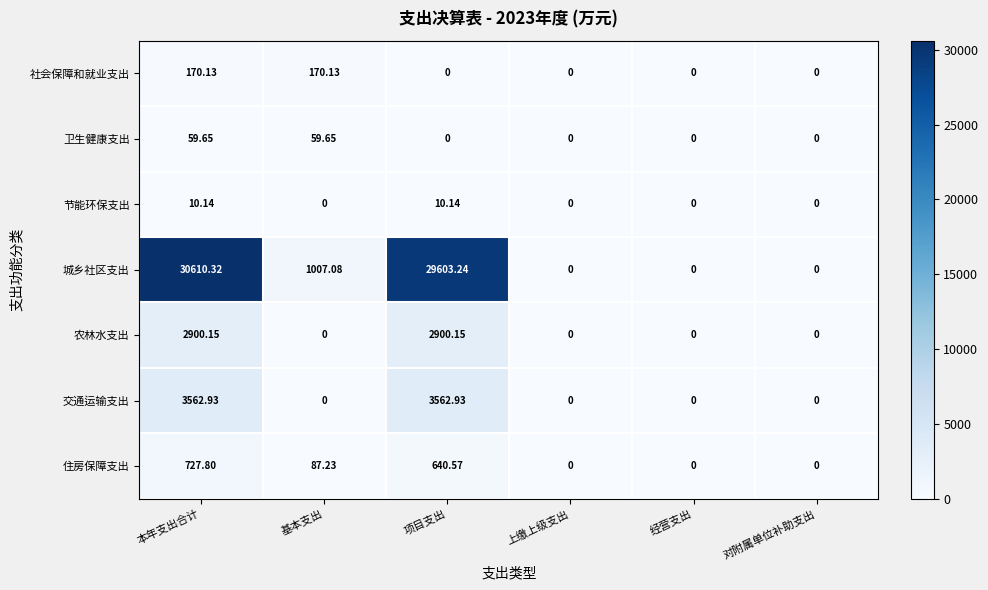

Count the number of data series in this chart.

7